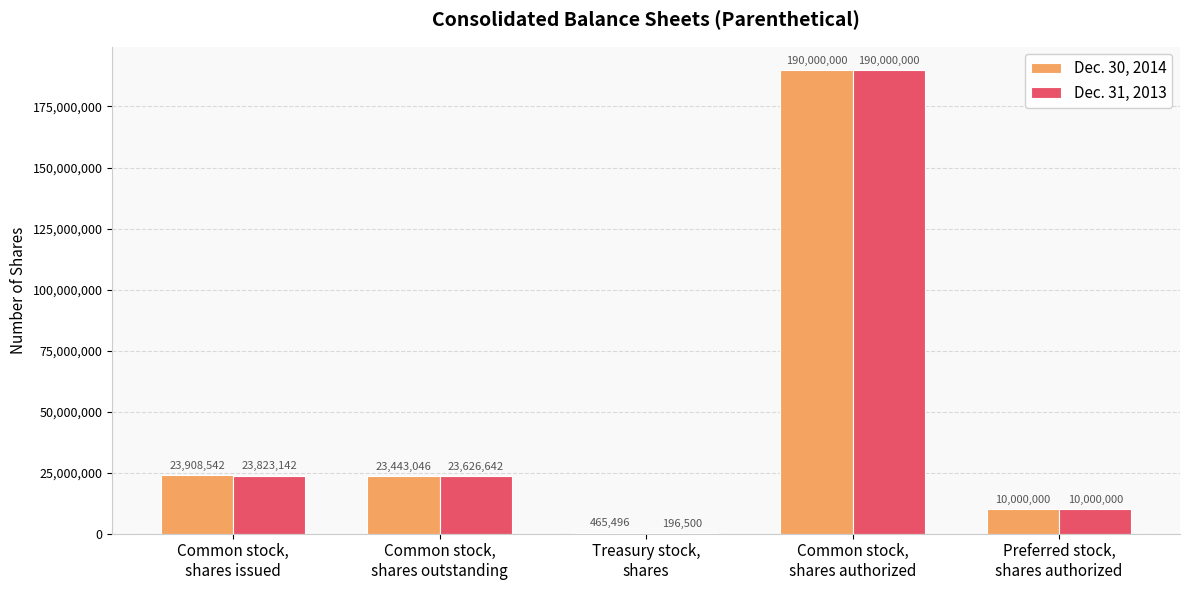

Which series has the largest total across all categories?

Dec. 30, 2014